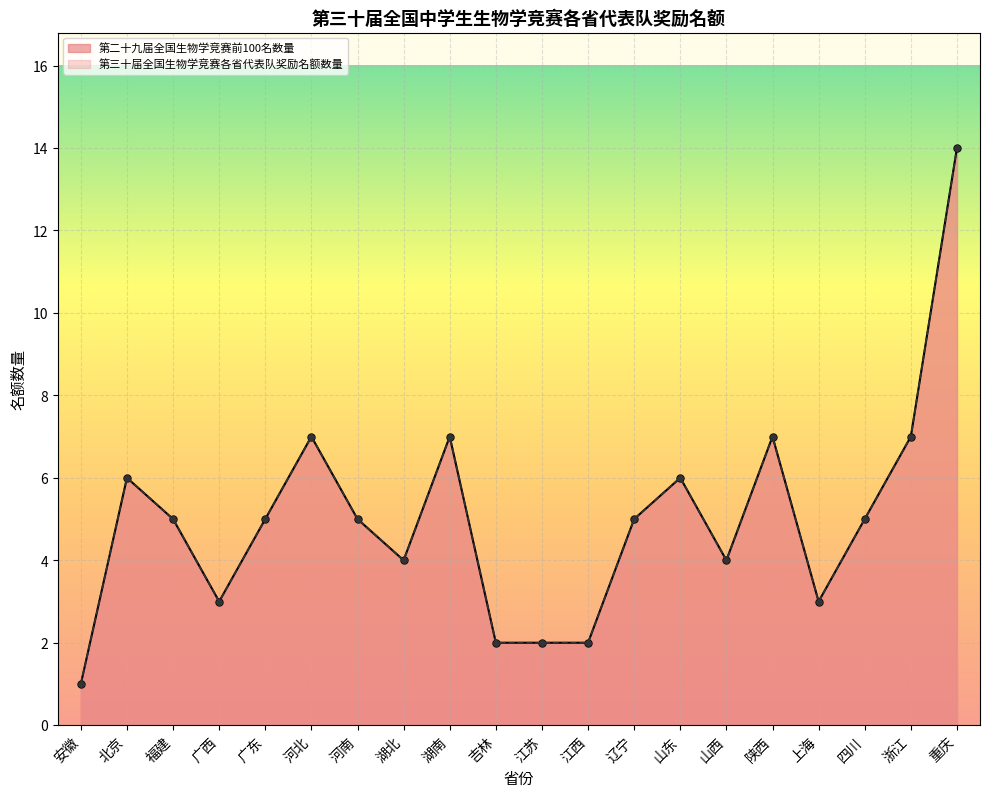

True or false: 第三十届全国生物学竞赛各省代表队奖励名额数量 and 第二十九届全国生物学竞赛前100名数量 cross at least once.

False